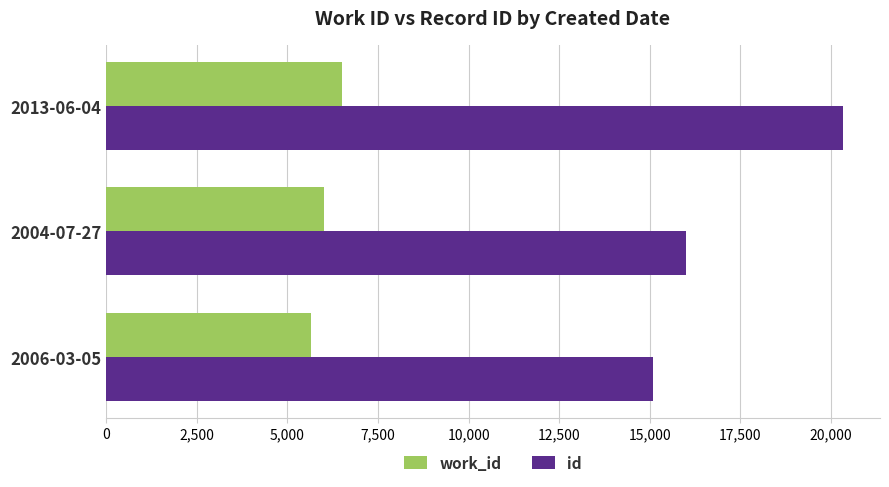

Which series changed the most between 2006-03-05 and 2013-06-04?

id